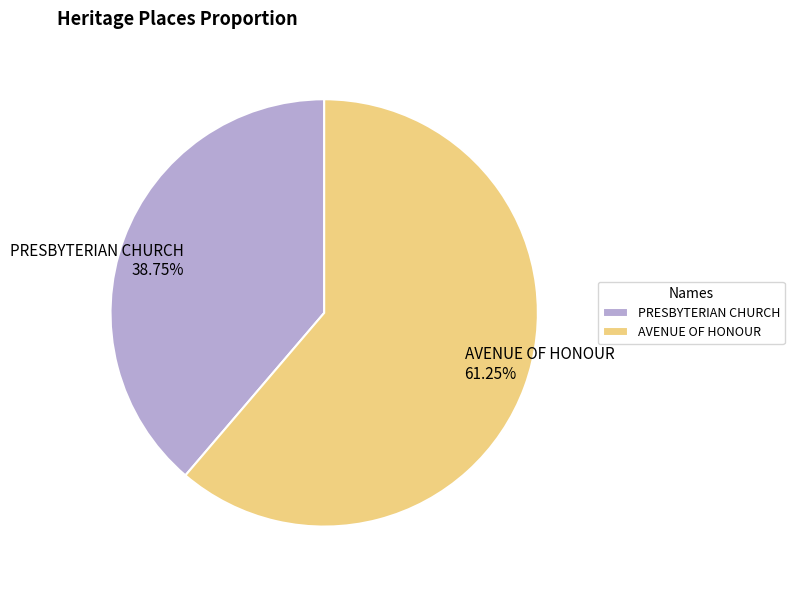

Between PRESBYTERIAN CHURCH and AVENUE OF HONOUR, which is larger?

AVENUE OF HONOUR